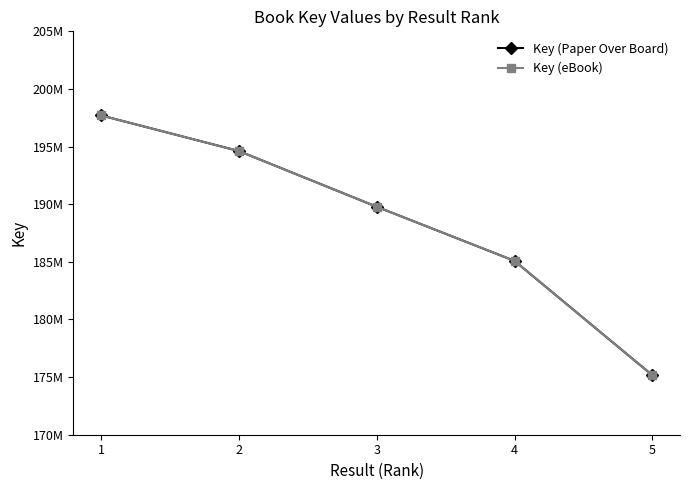

Is it true that Key (Paper Over Board) equals 175157559 at 5?

True